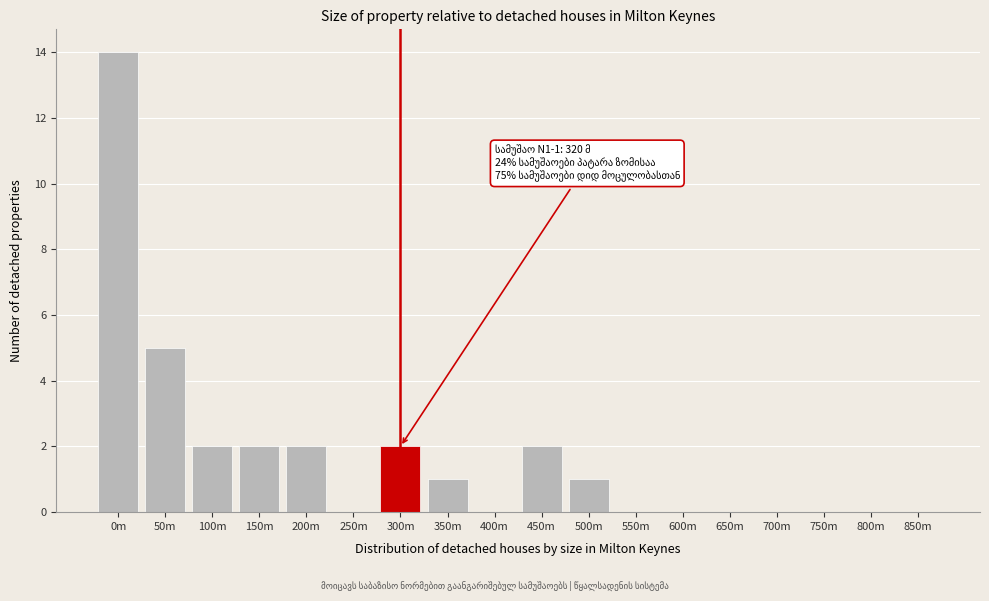

Reading left to right, what are all the values shown in this chart?

0m=14	50m=5	100m=2	150m=2	200m=2	250m=0	300m=2	350m=1	400m=0	450m=2	500m=1	550m=0	600m=0	650m=0	700m=0	750m=0	800m=0	850m=0